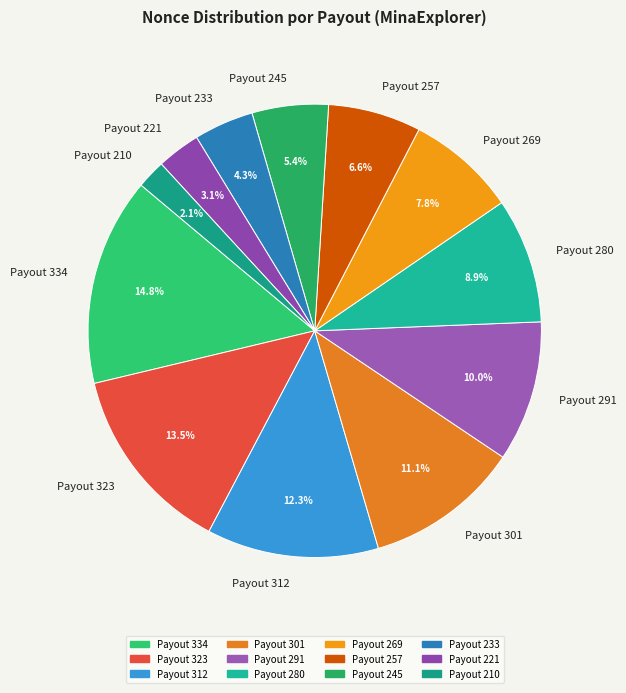

Which slice is the largest?

Payout 334